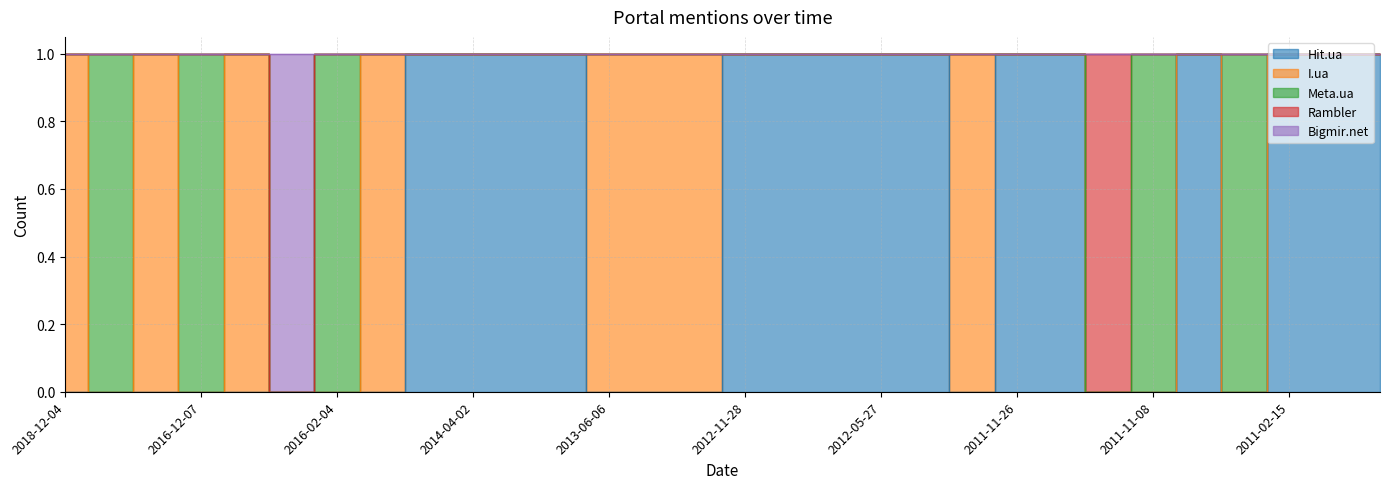

At how many categories does at least one series exceed 0?

30